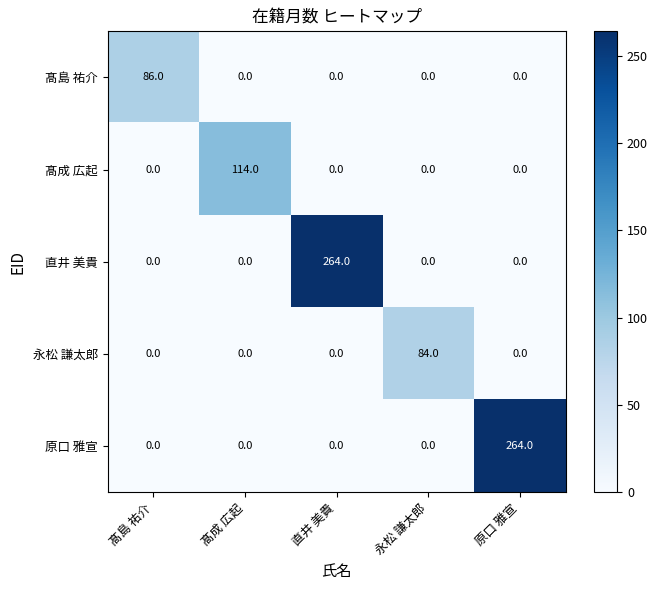

What is the greatest value displayed?

264